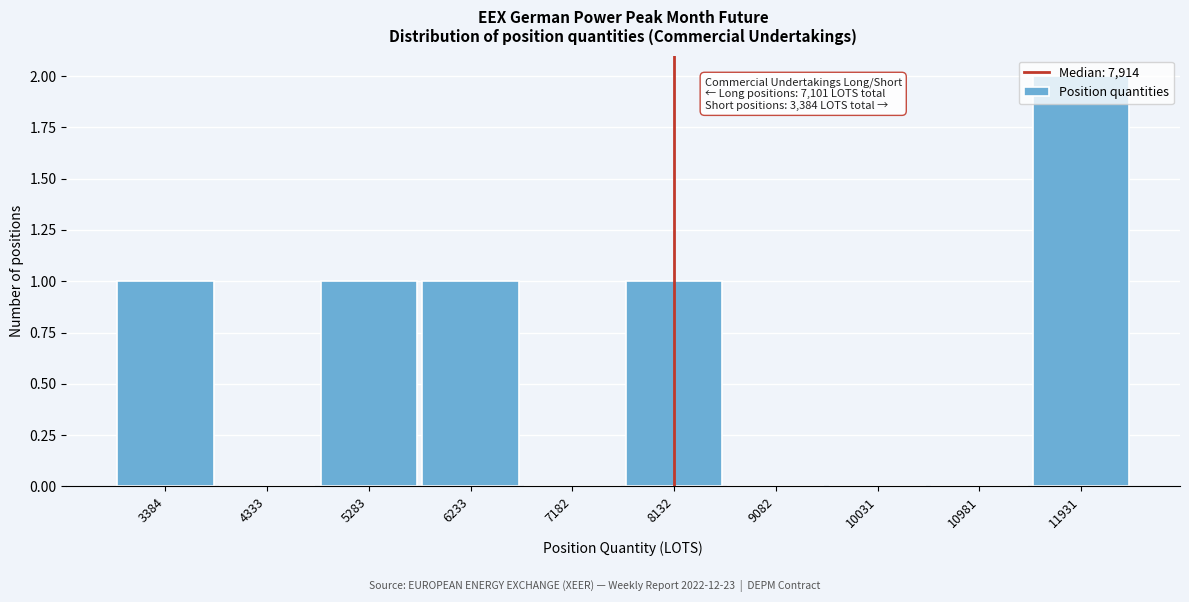

Between 11931 and 10031, which is larger?

11931